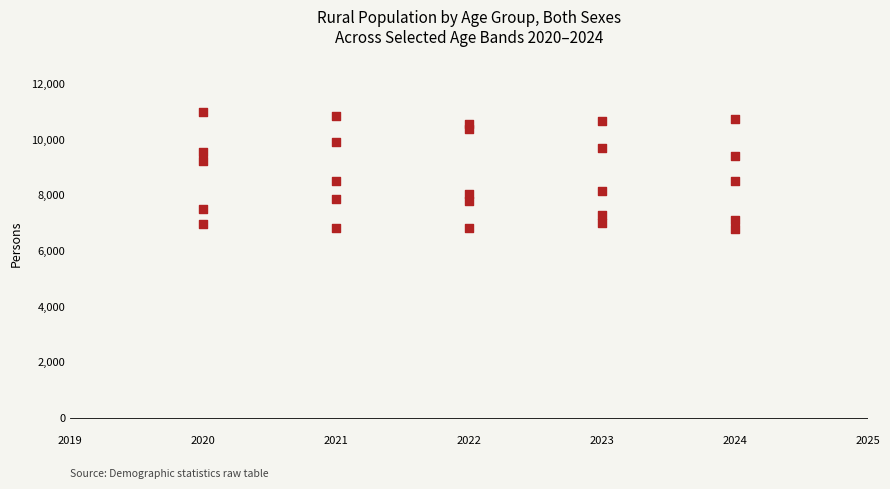

What is the range of X values (max minus min)?

4